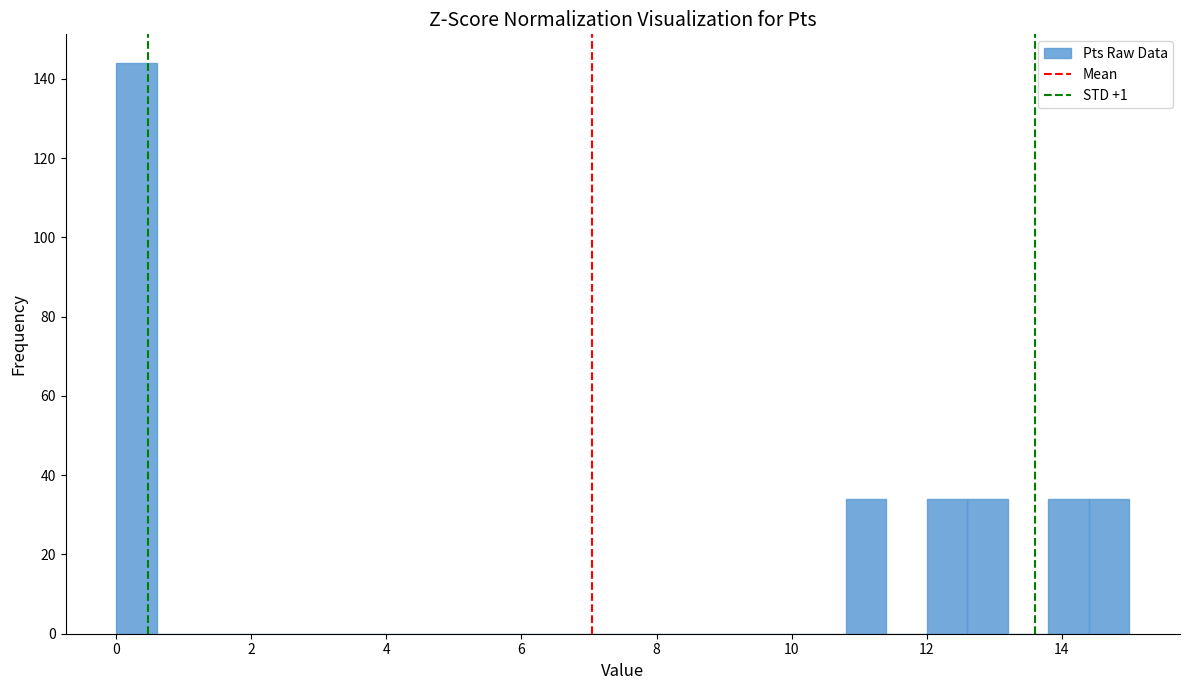

Around what value on the x-axis is the tallest bar? Give the approximate position of its centre, as read against the axis.

0.4